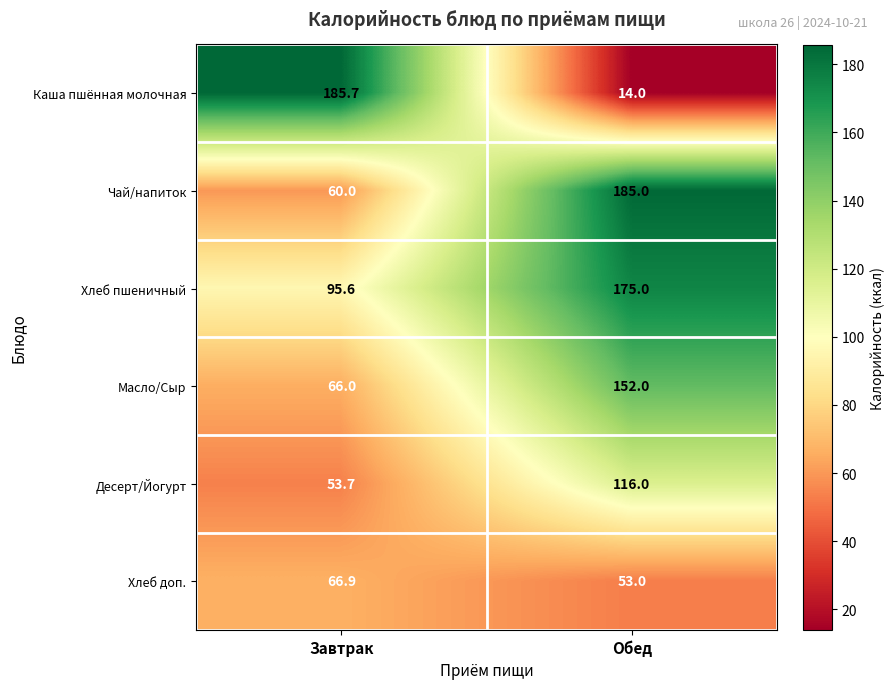

Rank the series at Обед from lowest to highest value.

Каша пшённая молочная, Хлеб доп., Десерт/Йогурт, Масло/Сыр, Хлеб пшеничный, Чай/напиток